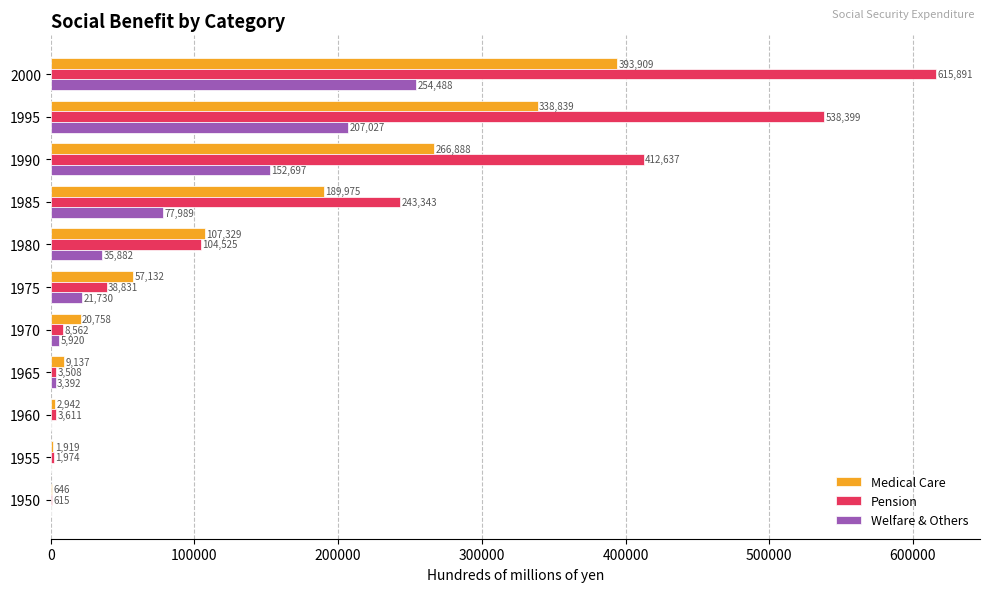

Read the Pension value at 1985, to the nearest 100.

243300